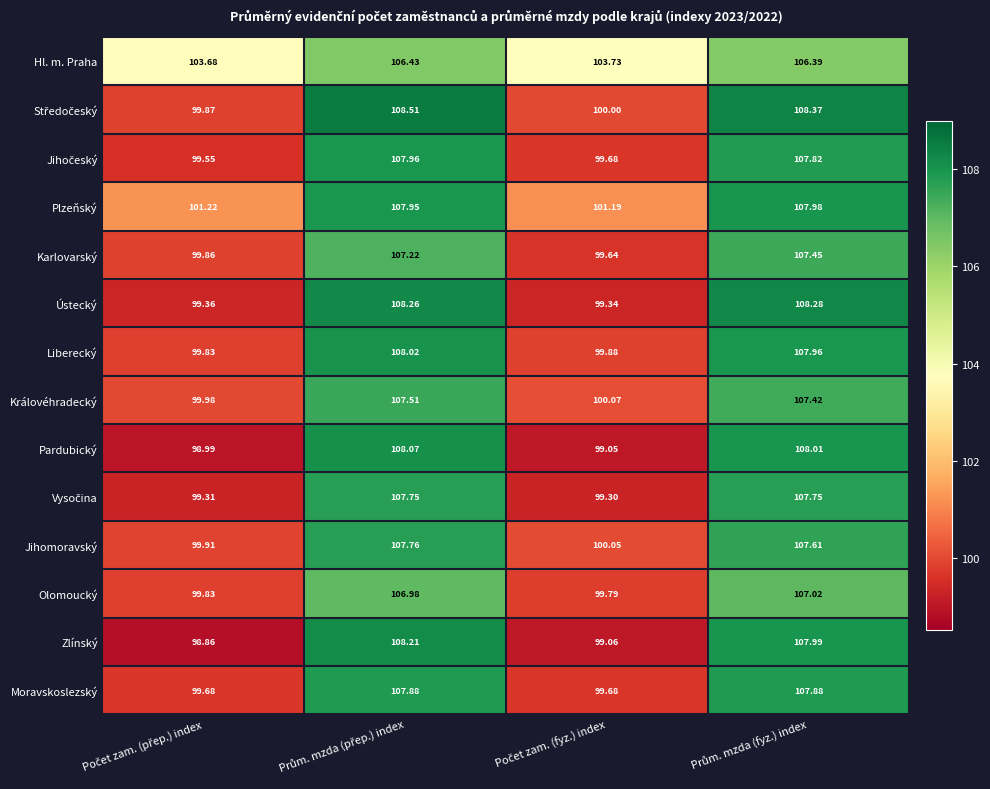

Which series has the largest total across all categories?

Hl. m. Praha